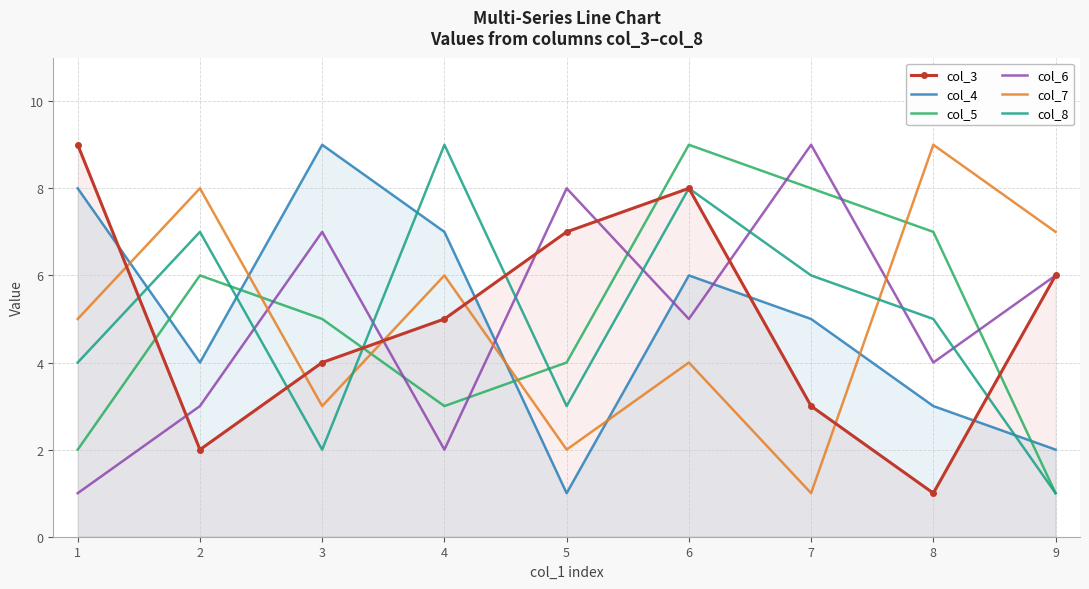

What is the difference between the maximum and minimum values in the col_7 series?

8